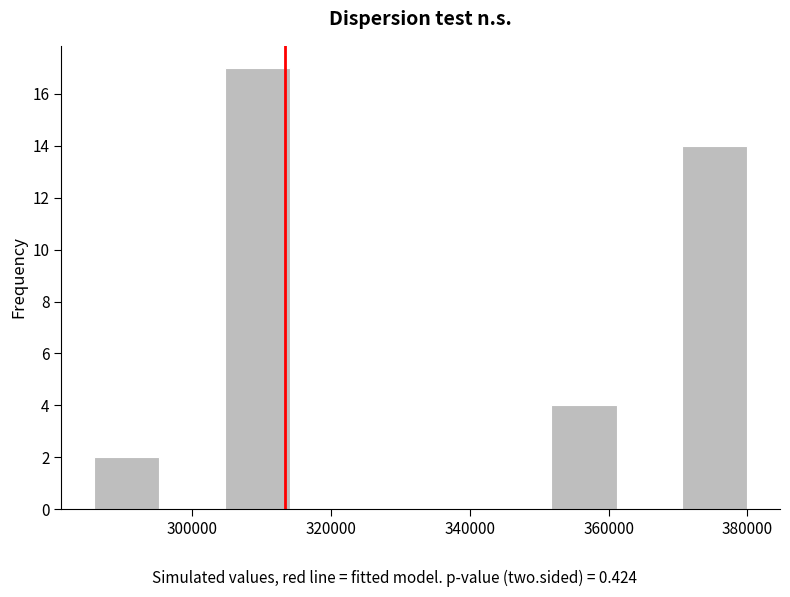

Reading left to right, list every bar in this chart as the range it spans on the x-axis followed by its height. Neither the bar edges nor the heights are printed on the chart, so give them approximately, as read against the axes.

286000 to 296000: 2
296000 to 304000: 0
304000 to 314000: 17
314000 to 324000: 0
324000 to 332000: 0
332000 to 342000: 0
342000 to 352000: 0
352000 to 362000: 4
362000 to 370000: 0
370000 to 380000: 14